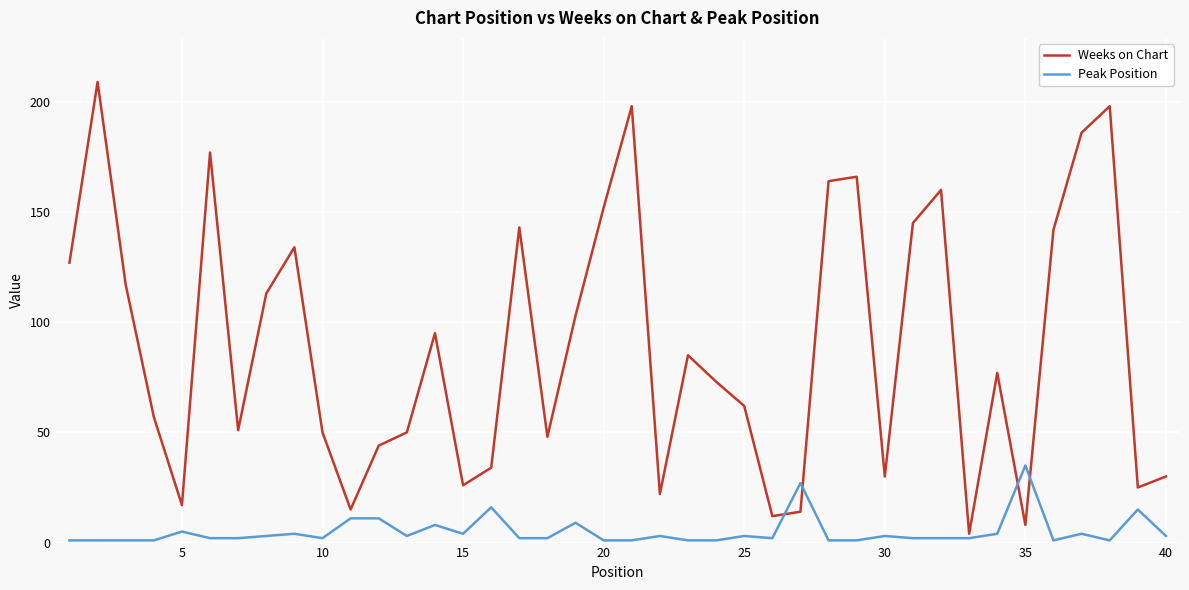

What are all the series names shown in the legend?

Weeks on Chart, Peak Position